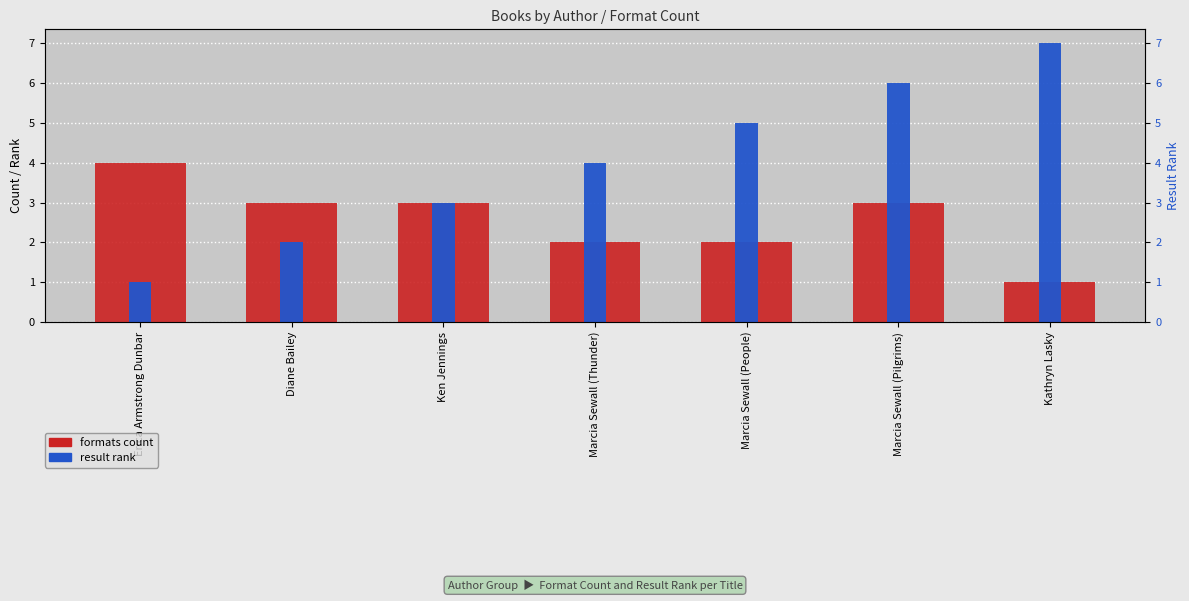

Which series changed the most between Erica Armstrong Dunbar and Ken Jennings?

result rank